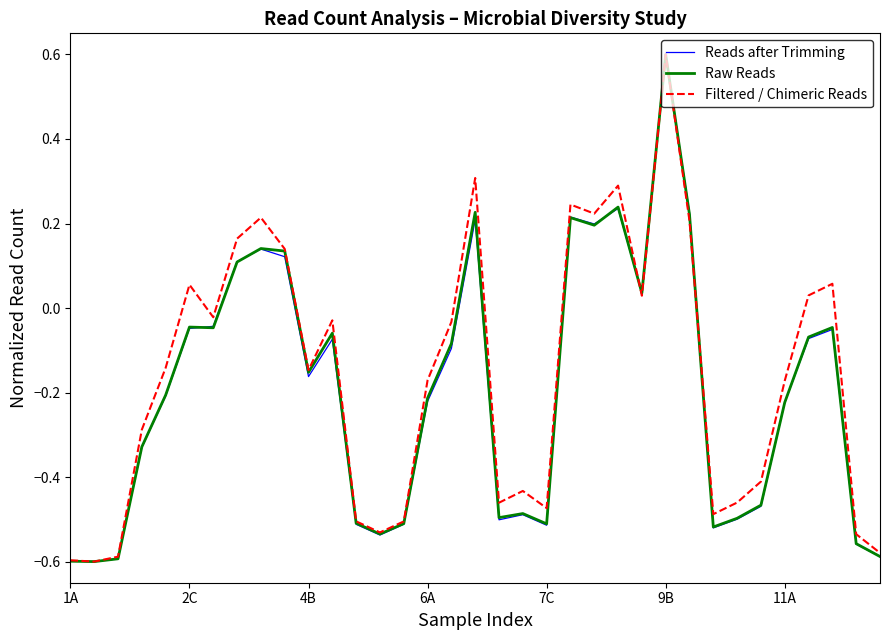

What is the greatest value displayed?

0.6